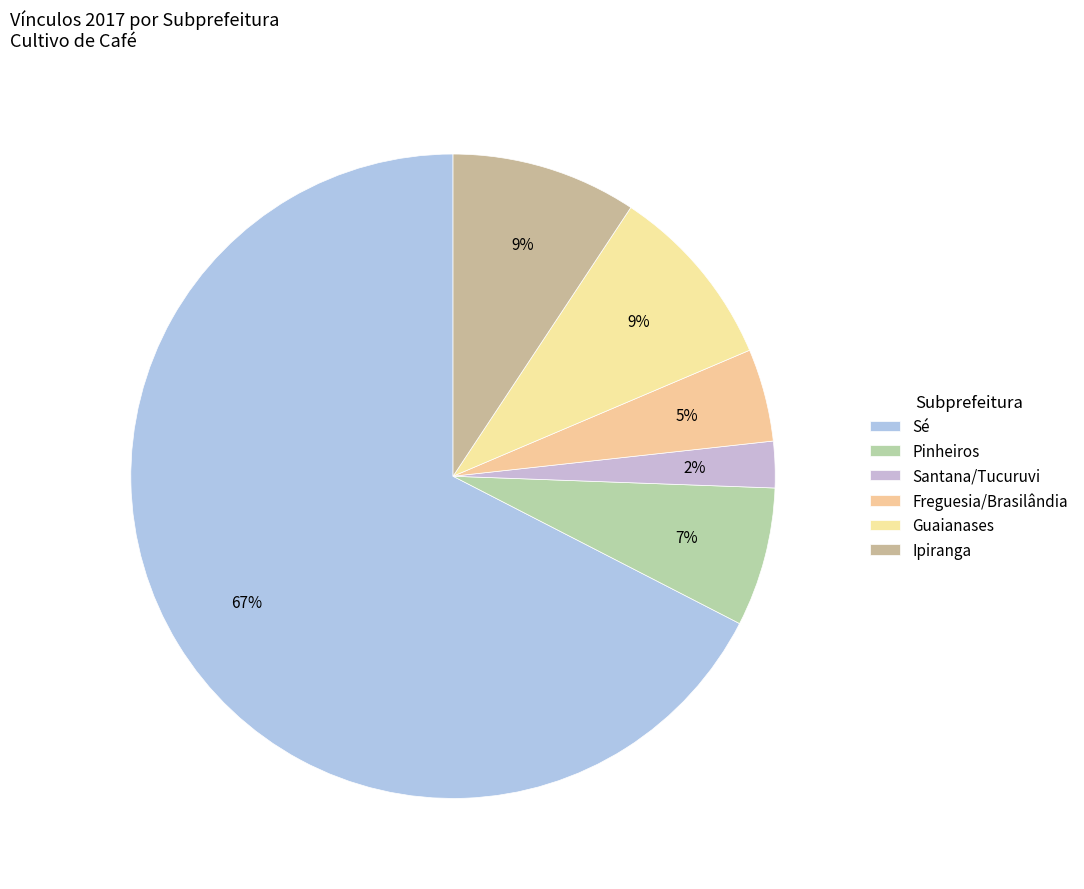

What is the majority slice?

Sé